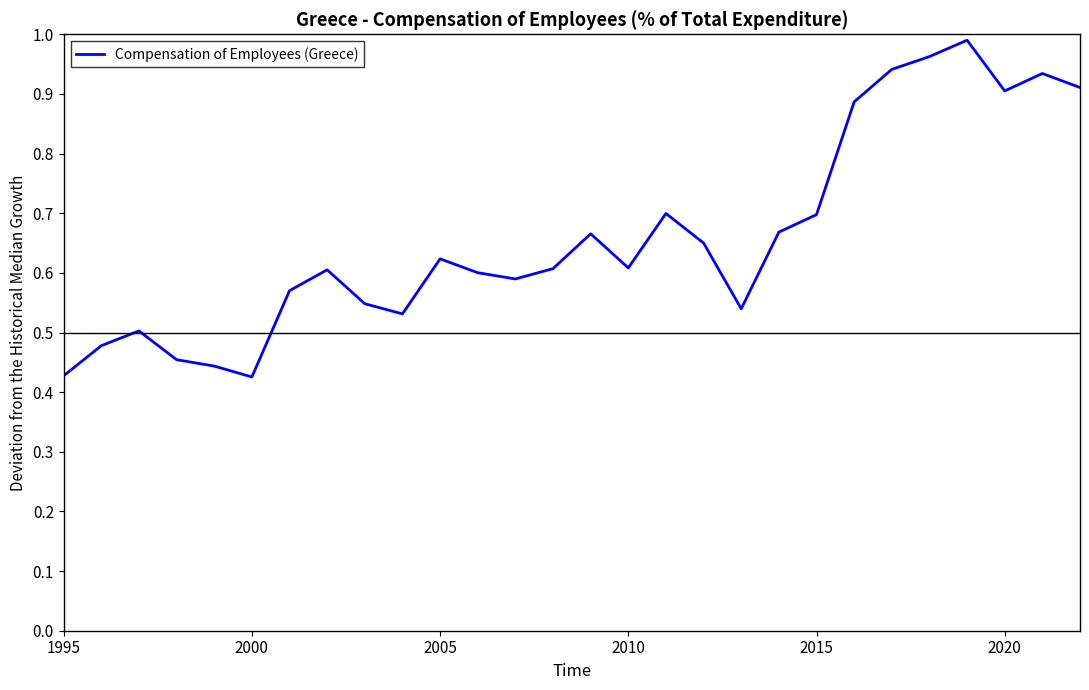

True or false: the data shows 0.3 at 2020.

False